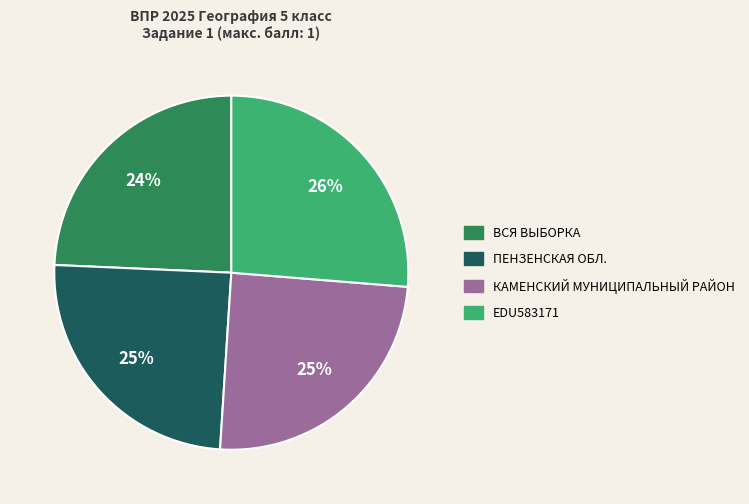

Is there any slice that represents more than half of the pie?

No